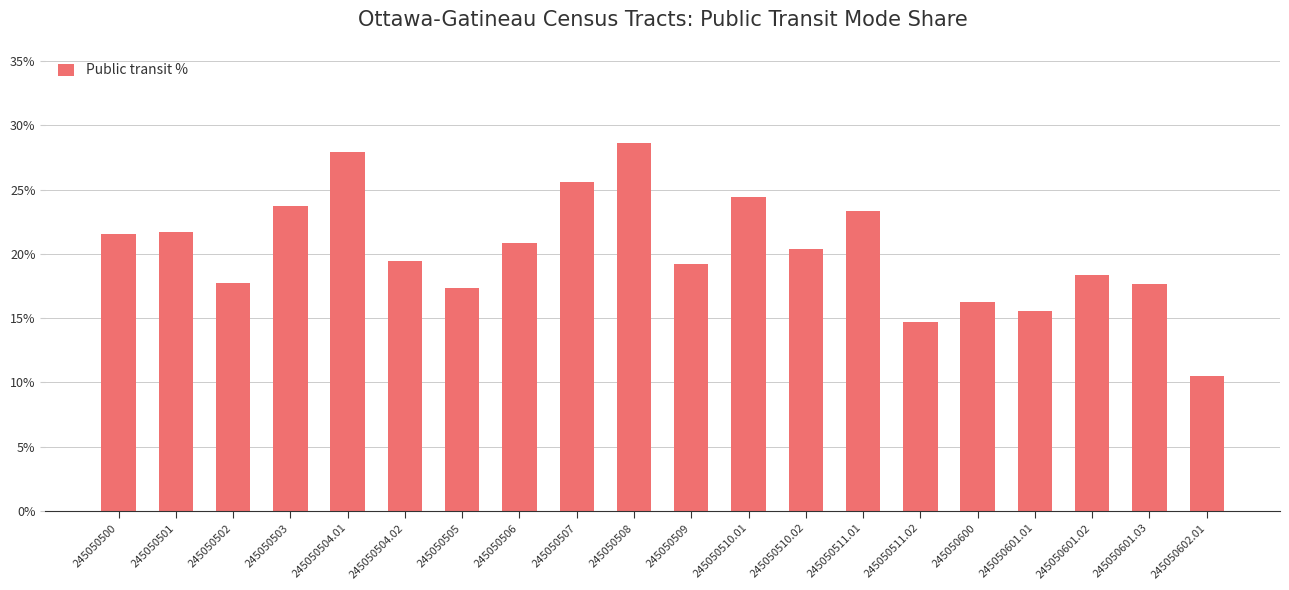

Is it true that the value at 245050600 is 0.2?

True